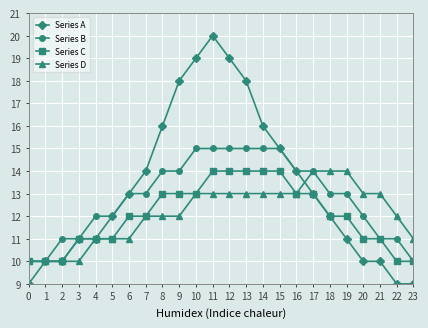

Between 8 and 20, which series saw the biggest shift?

Series A